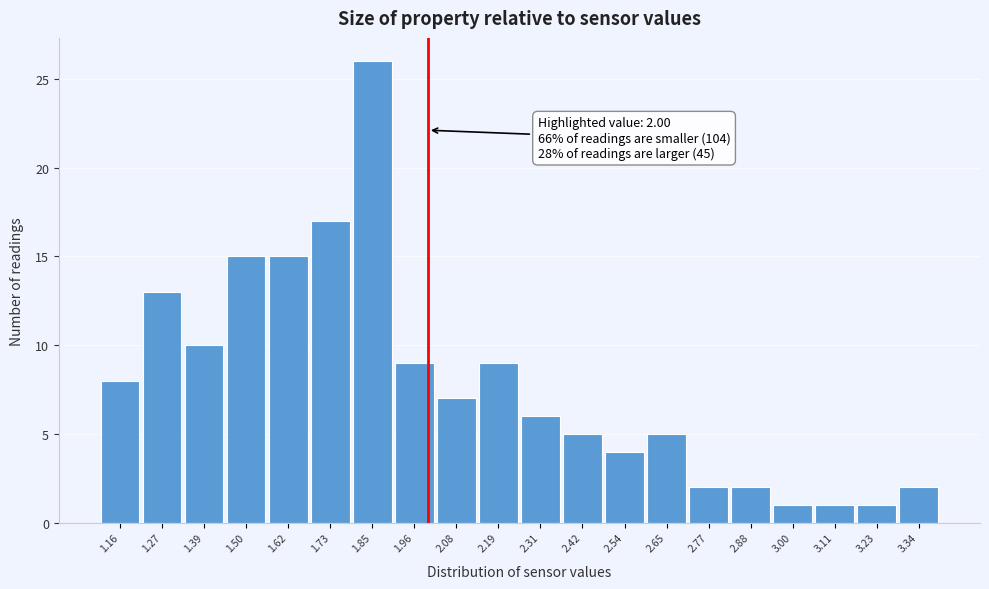

Over which range of the x-axis is the bar tallest?

1.790 to 1.905